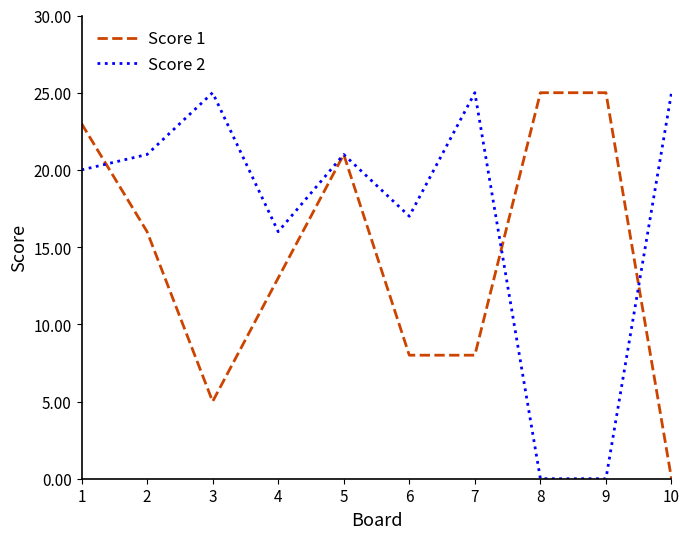

True or false: Score 2 has a value of 25 at 10.

True